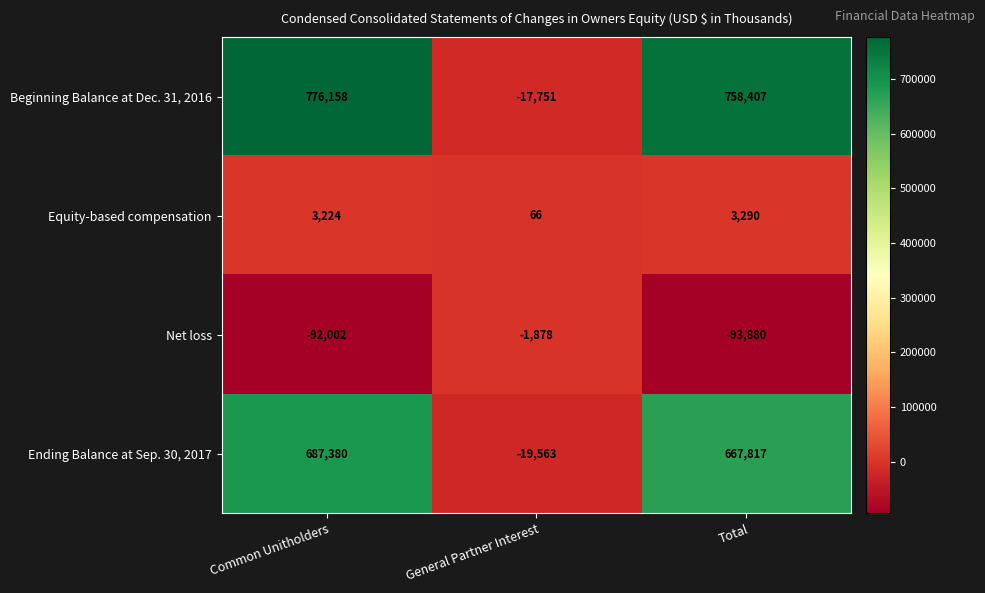

Which series has the widest spread of values?

Beginning Balance at Dec. 31, 2016